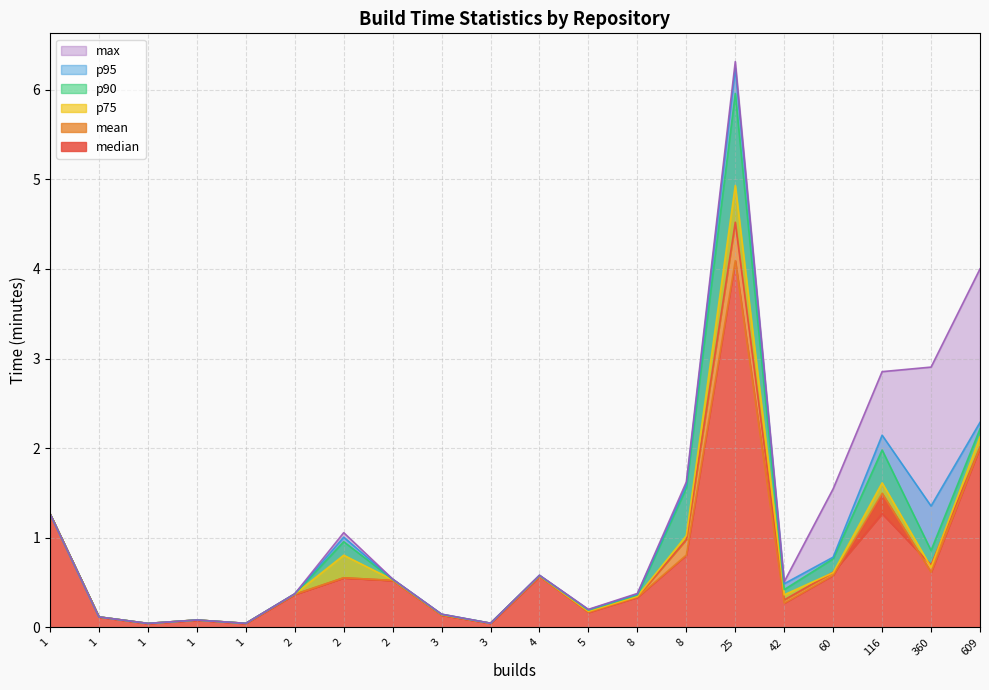

What are all the series names shown in the legend?

mean, median, p75, p90, p95, max